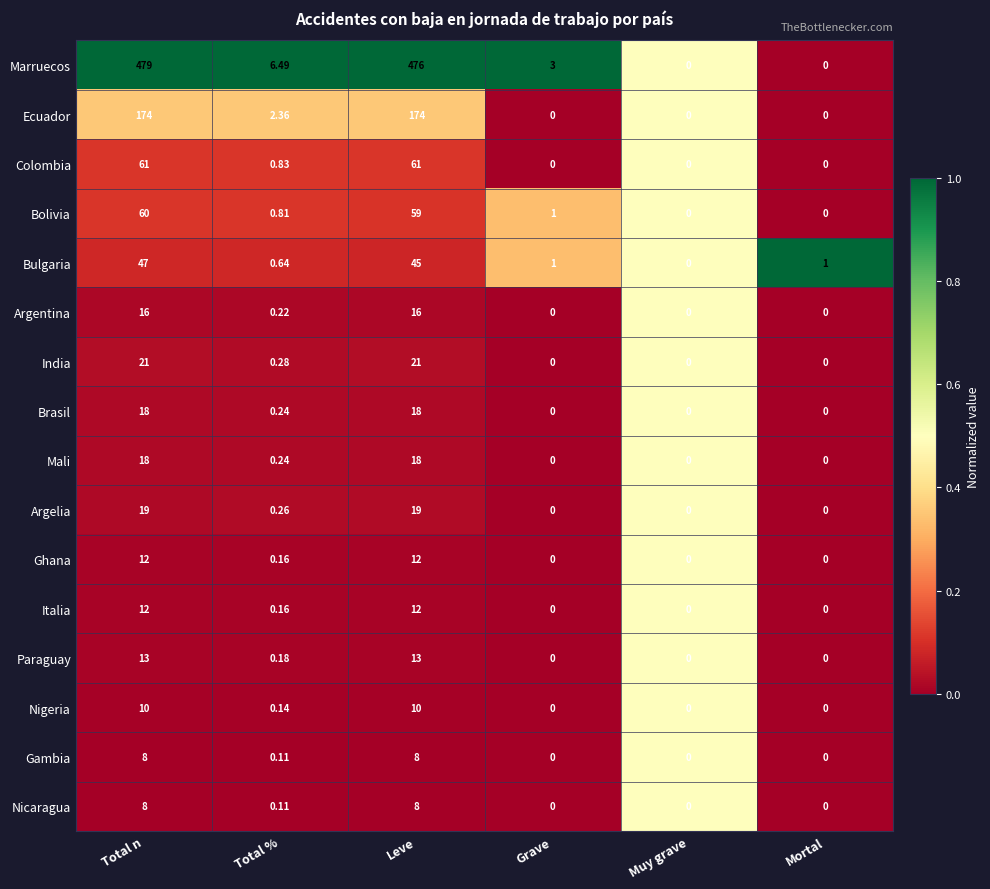

Which series has the largest range (max minus min)?

Marruecos